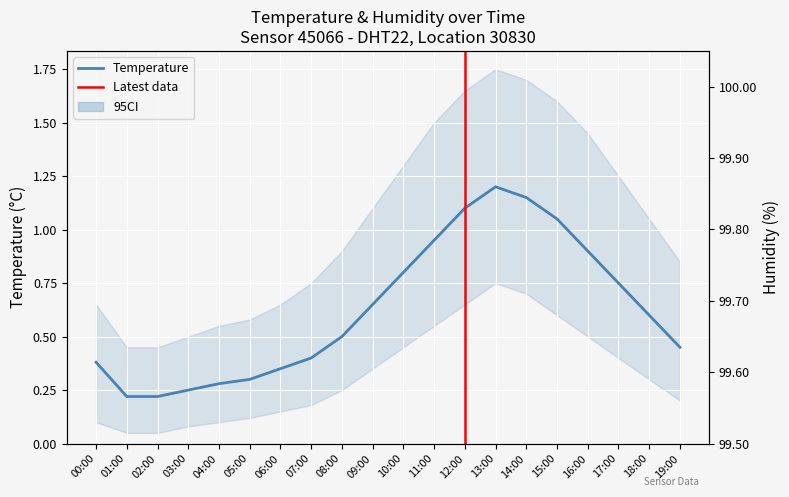

Is it true that temperature equals 0.9 at 11:00?

True